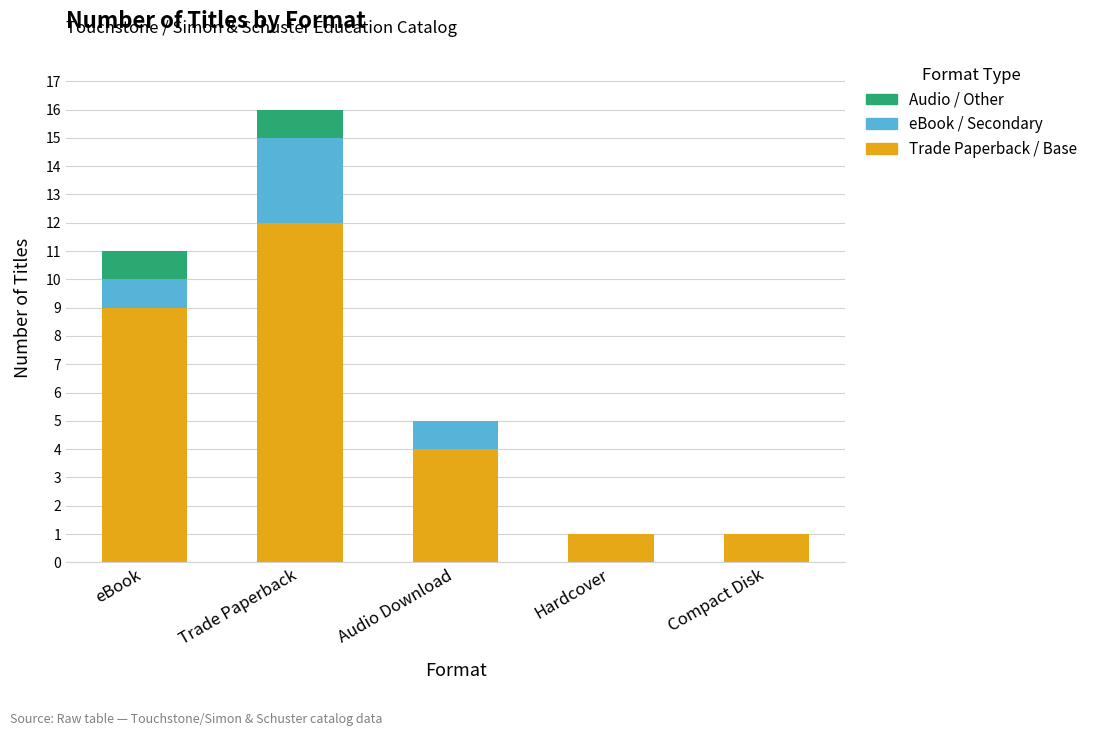

What value does the Trade Paperback / Base series have at Audio Download?

4